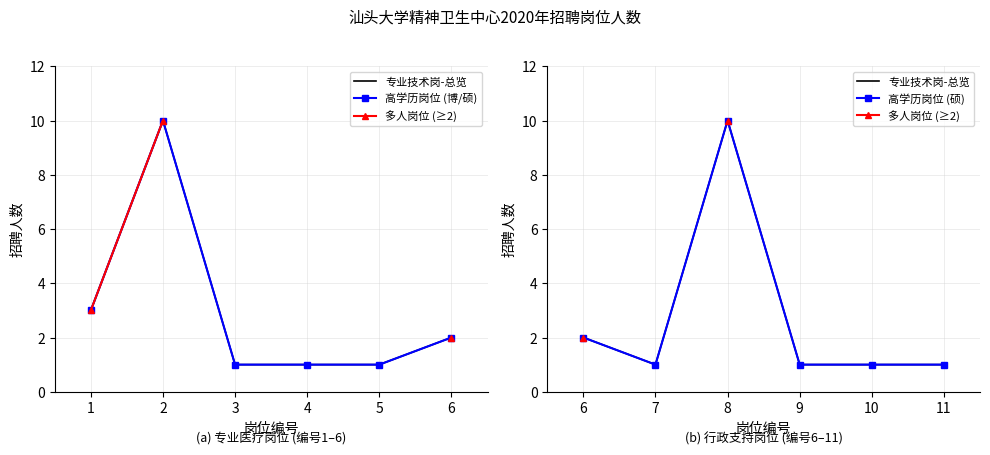

Is it true that 高学历岗位 (博/硕) equals 2.0 at 6?

True